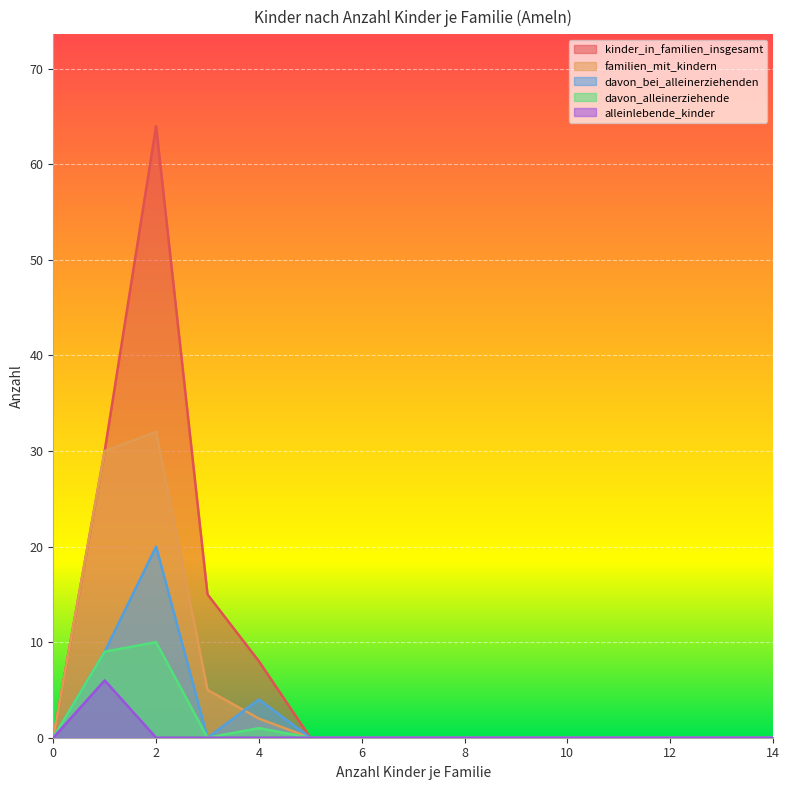

Rank the series at 14 from lowest to highest value.

kinder_in_familien_insgesamt, familien_mit_kindern, davon_bei_alleinerziehenden, davon_alleinerziehende, alleinlebende_kinder